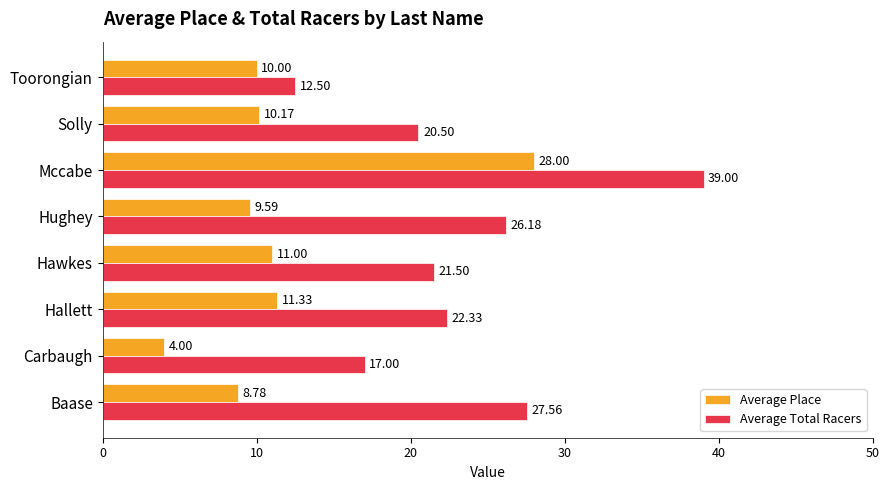

At which label is Average Total Racers closest to 25?

Hughey